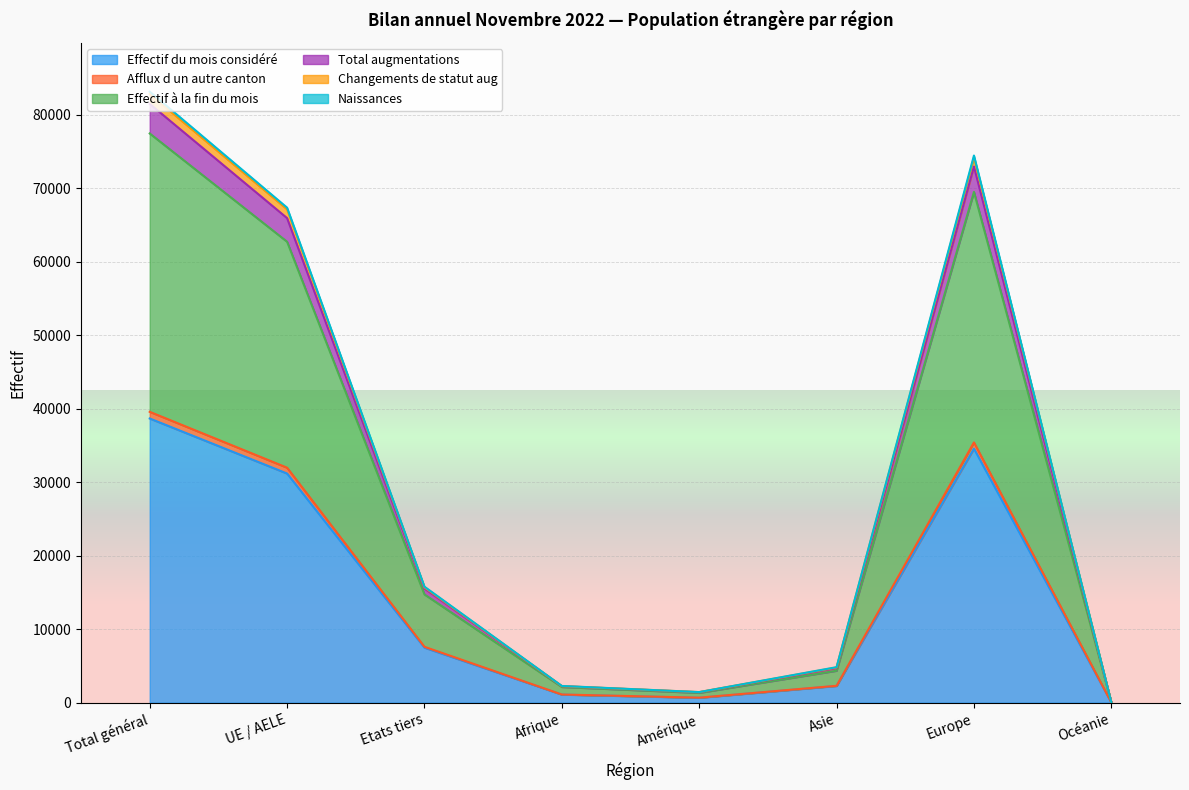

What position from the right is Afrique?

5